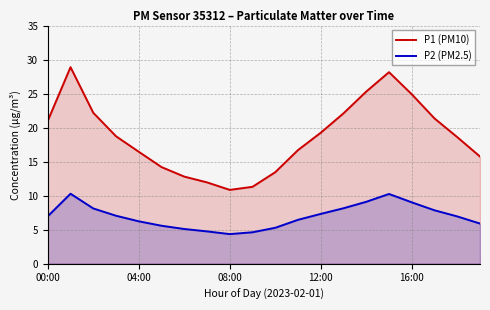

Does the chart have visible grid lines?

Yes